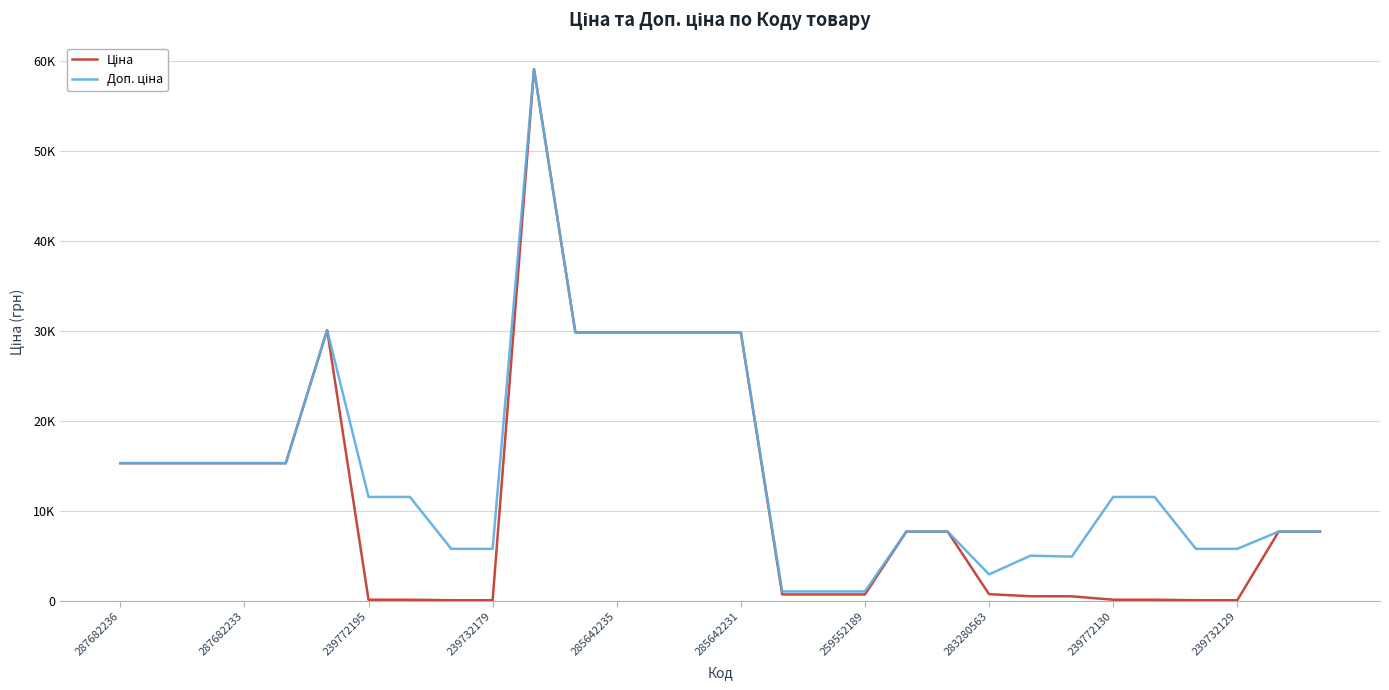

Does the chart display data point markers on the line(s)?

No